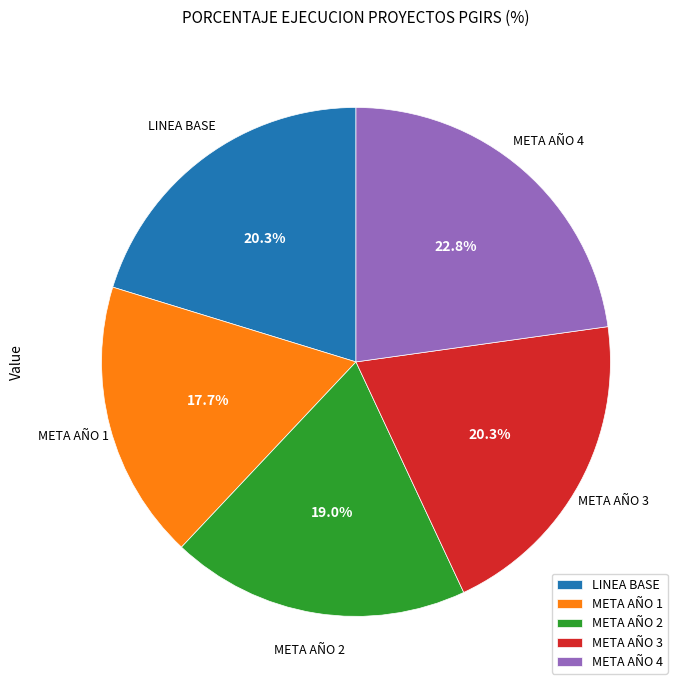

To the nearest percent, what portion does META AÑO 1 represent?

18%